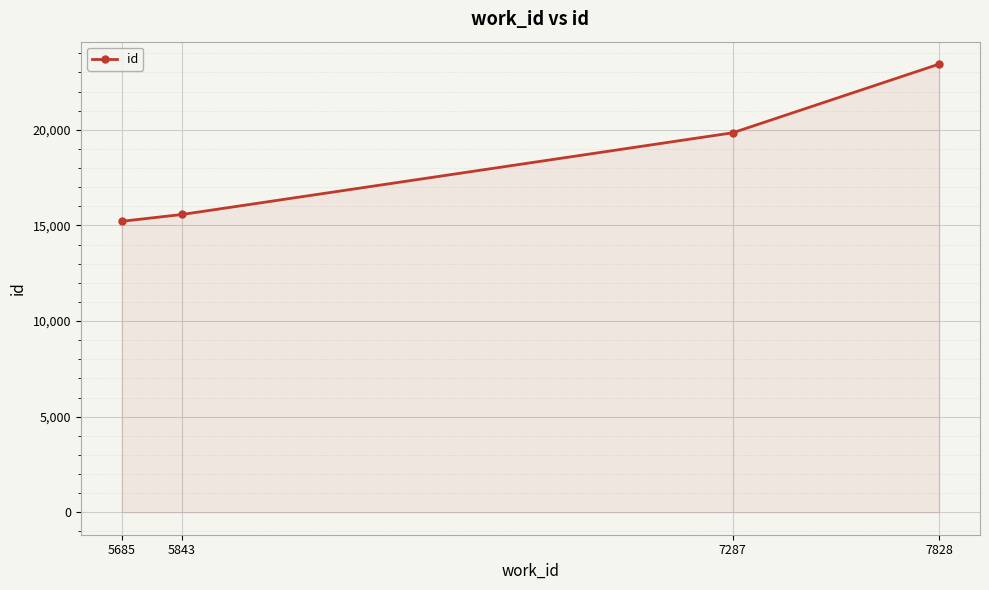

Reading left to right, list all the values displayed in this chart.

15216	15572	19845	23437